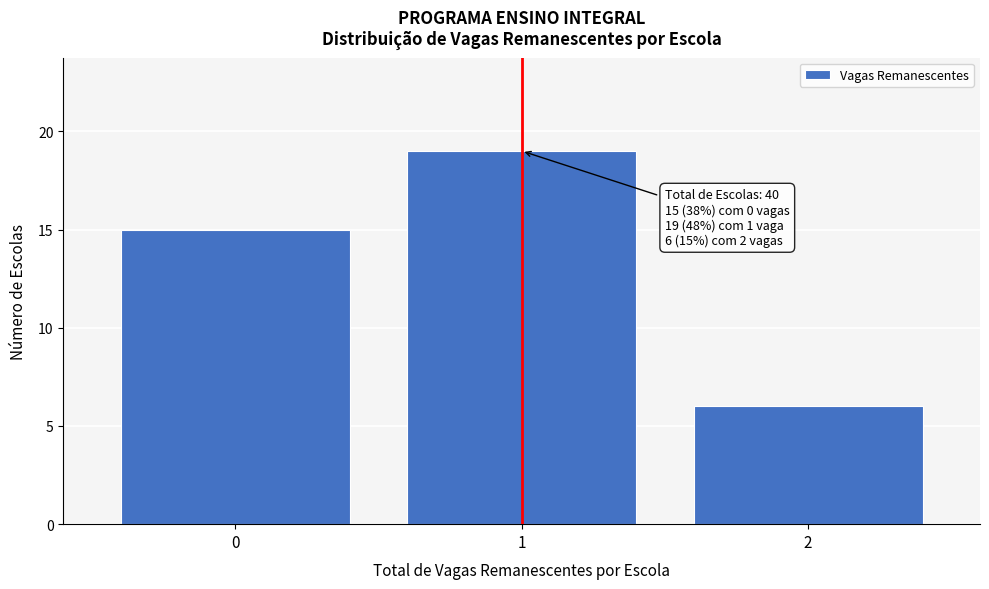

Over which range of the x-axis is the bar tallest?

0.5 to 1.5